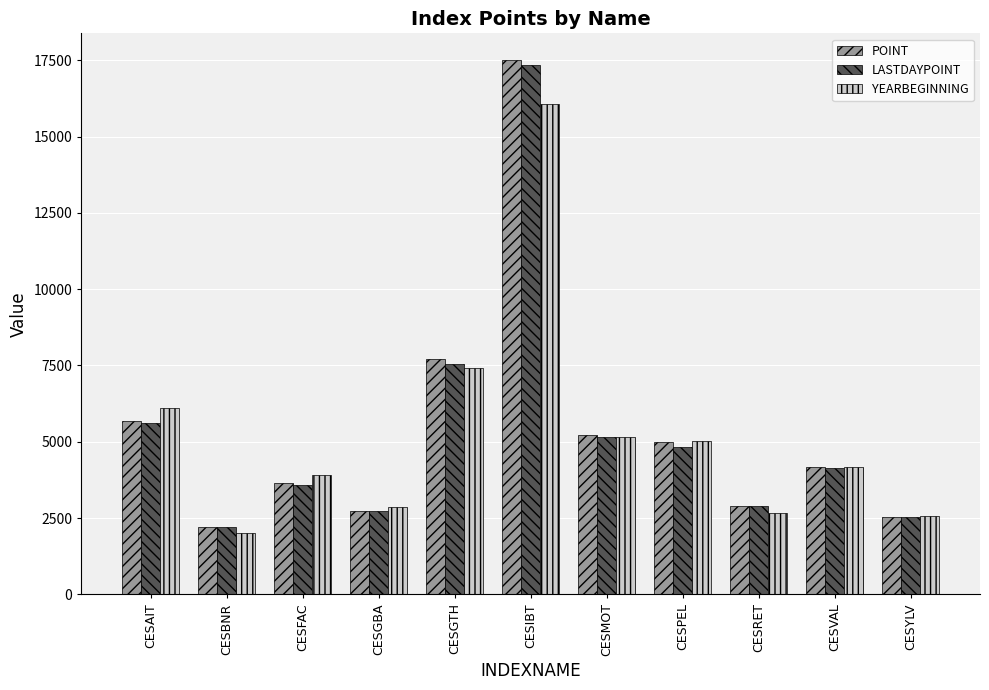

How many groups of bars are there?

11